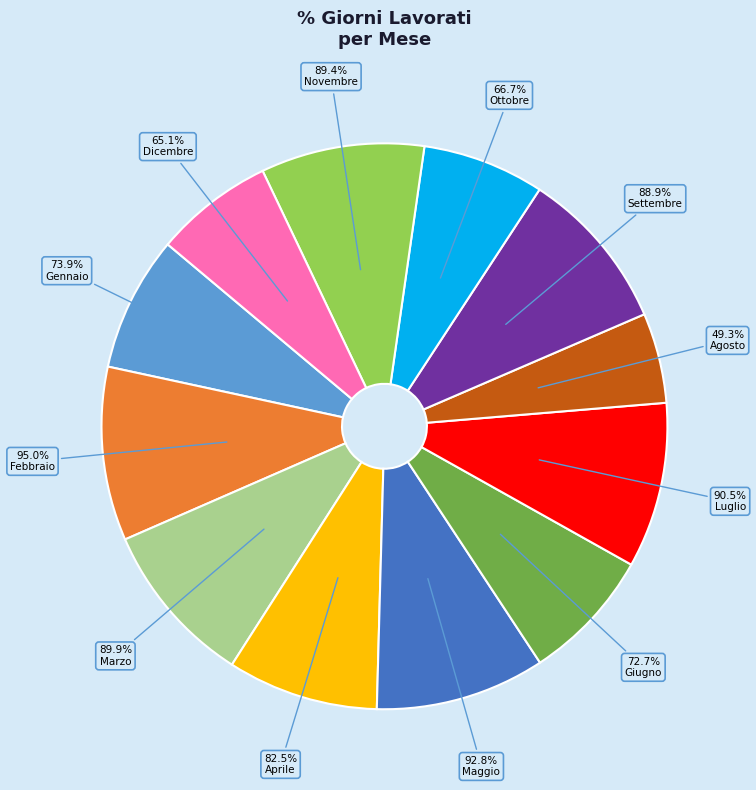

How much of the chart is everything except Novembre?

90.7%